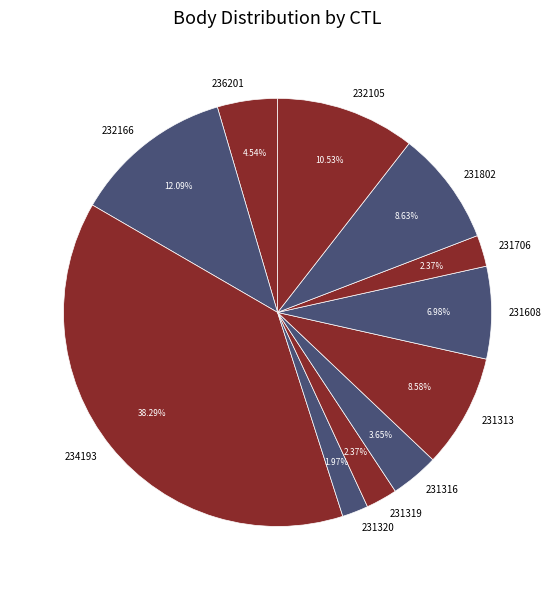

Does 231320 represent more than half of the total?

No